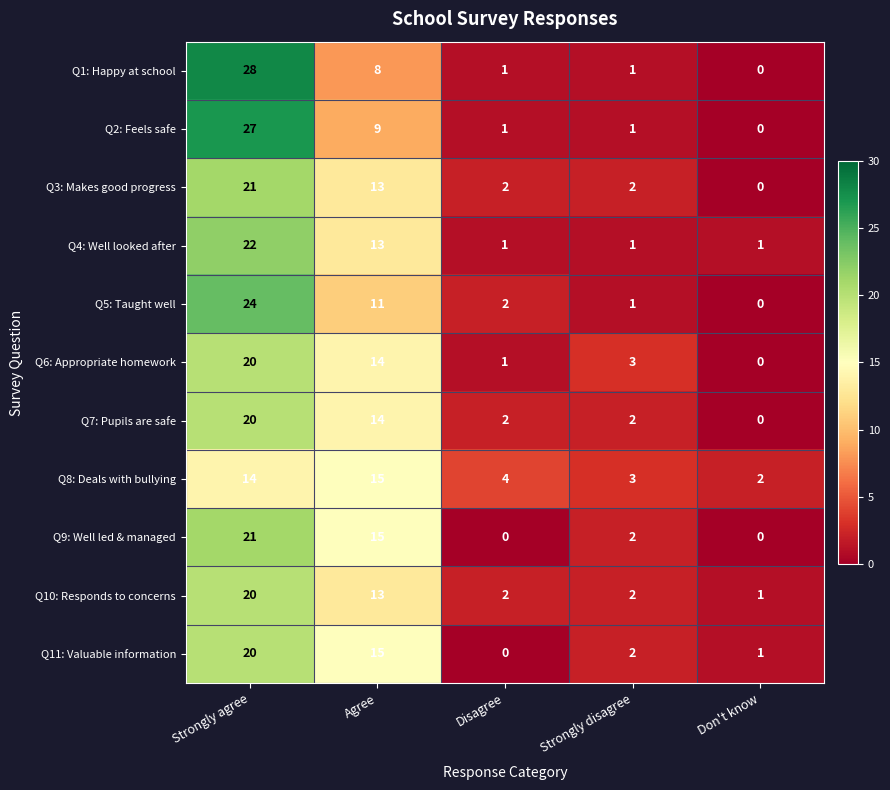

At which category does the chart reach its peak across all series?

Strongly agree